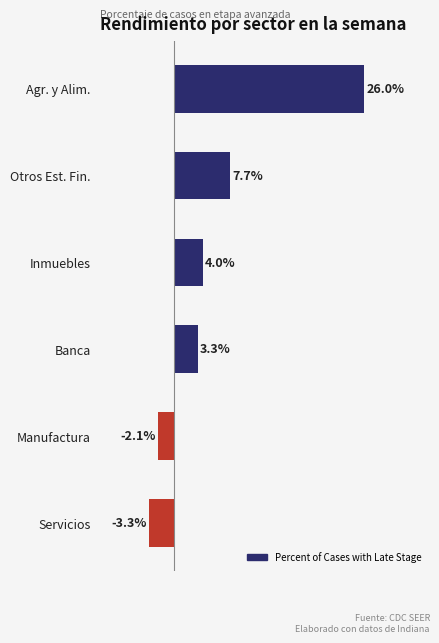

Between Banca and Servicios, which is larger?

Banca